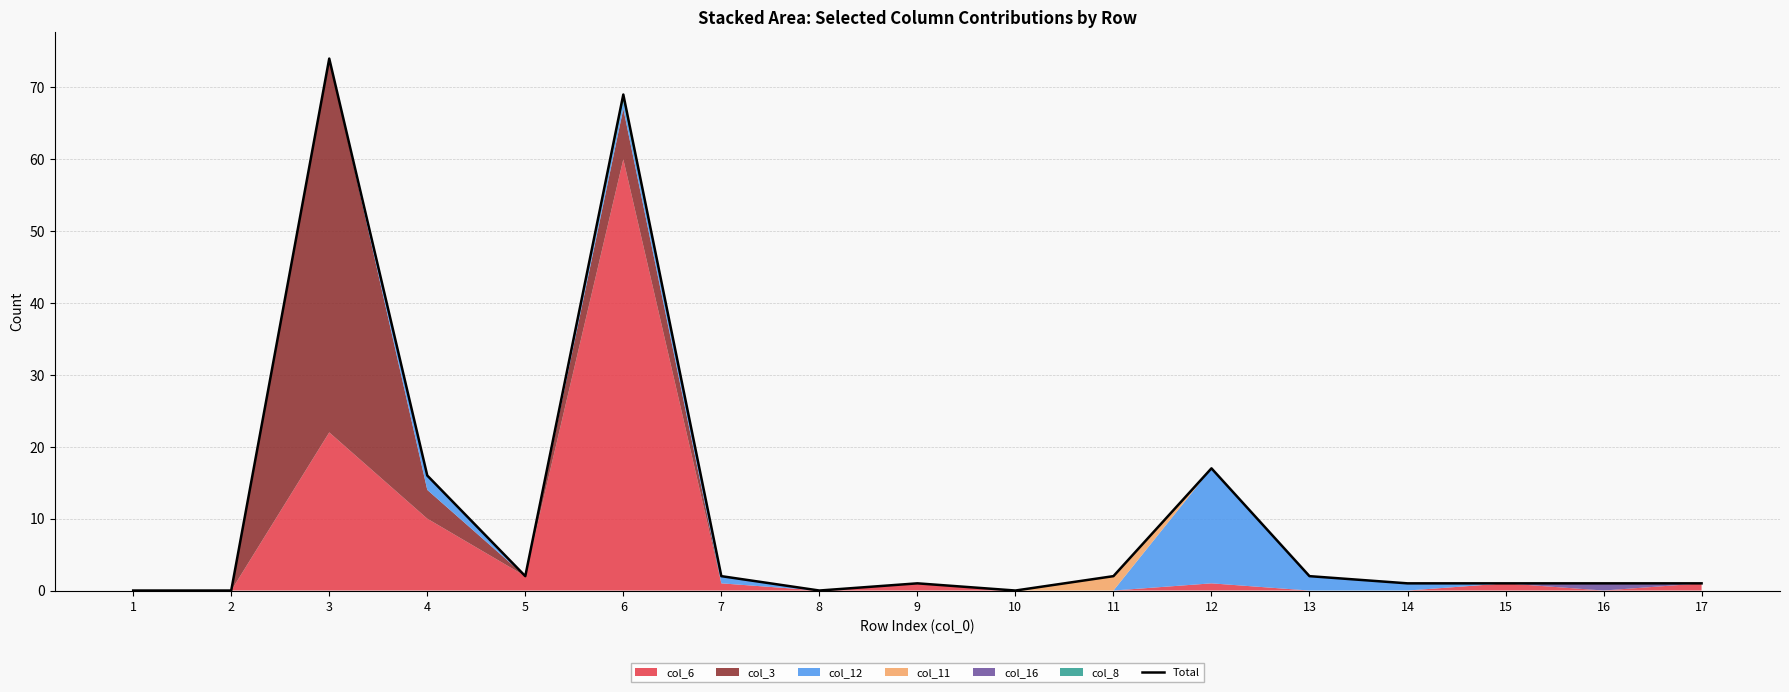

What is the difference between the maximum and second lowest values?

74